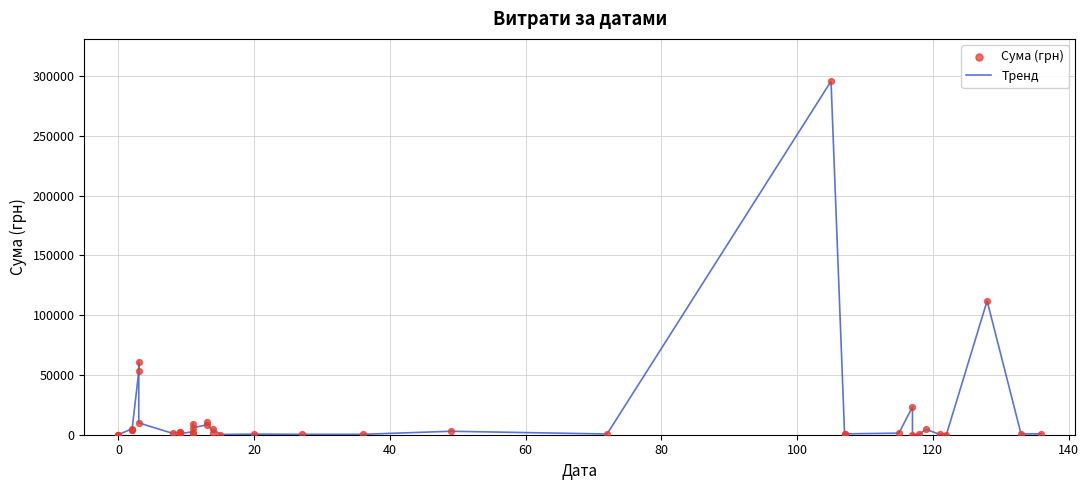

What are all the series names shown in the legend?

Тренд, Сума (грн)